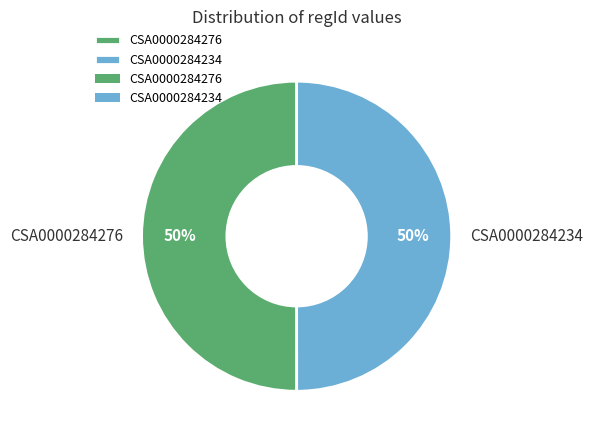

What percentage is the CSA0000284234 slice, to the nearest percent?

50%